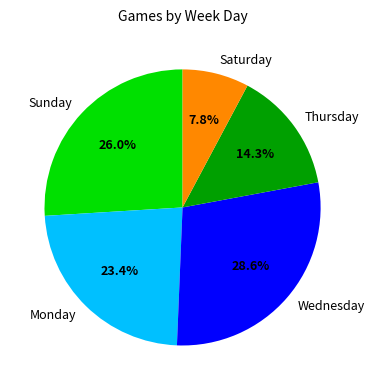

Is the sum of Thursday and Sunday greater than half?

No